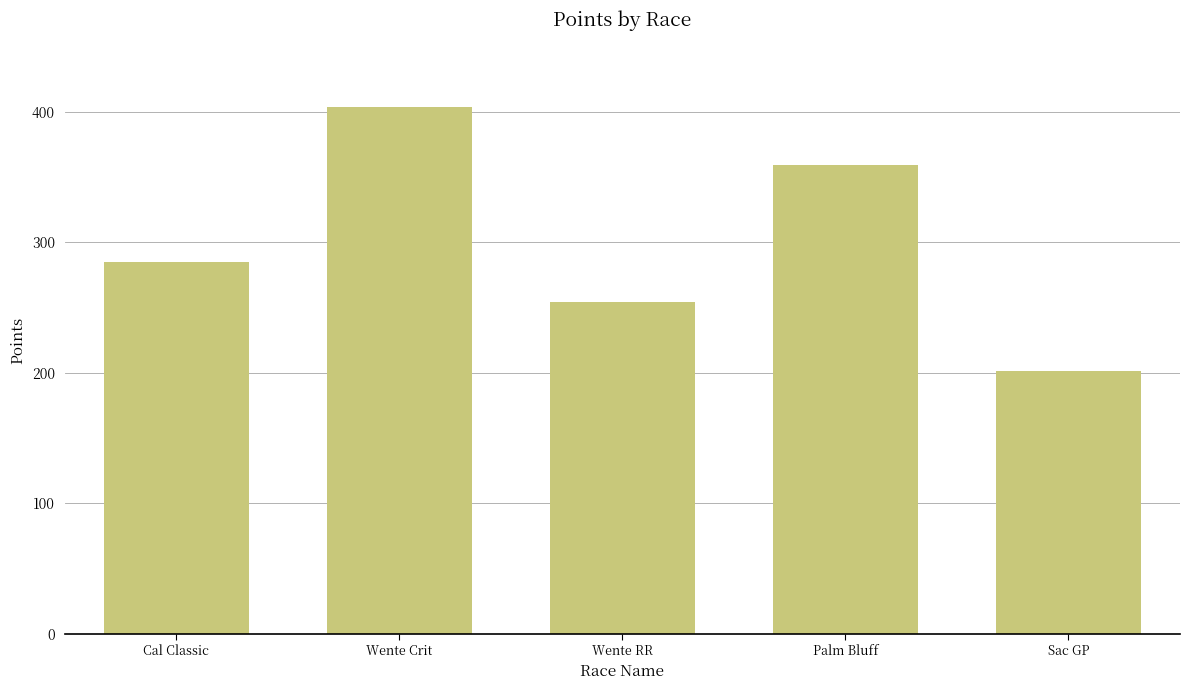

Approximately how many times larger is the value at Cal Classic compared to Palm Bluff?

0.8